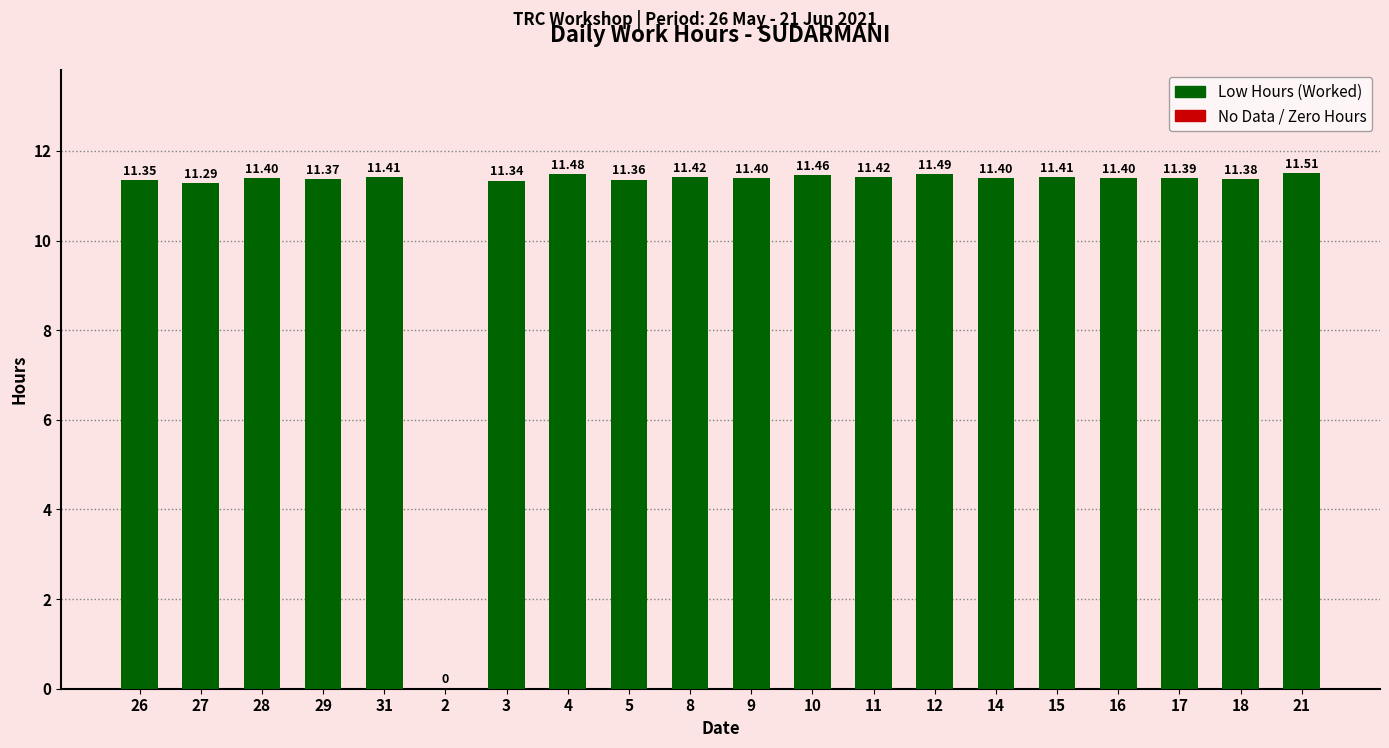

What is the sum of the values at 21 and 18?

22.9